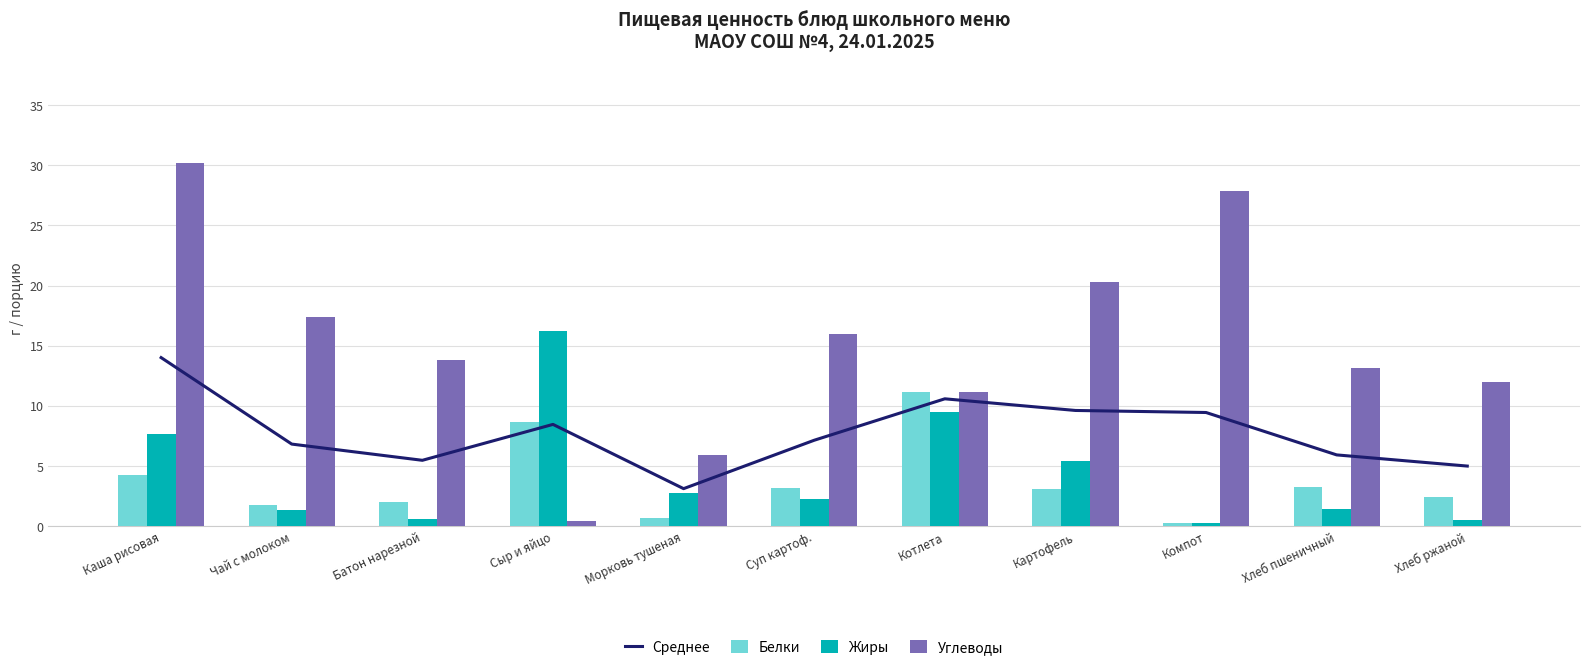

What is the label of the 11th bar from the left?

Хлеб ржаной